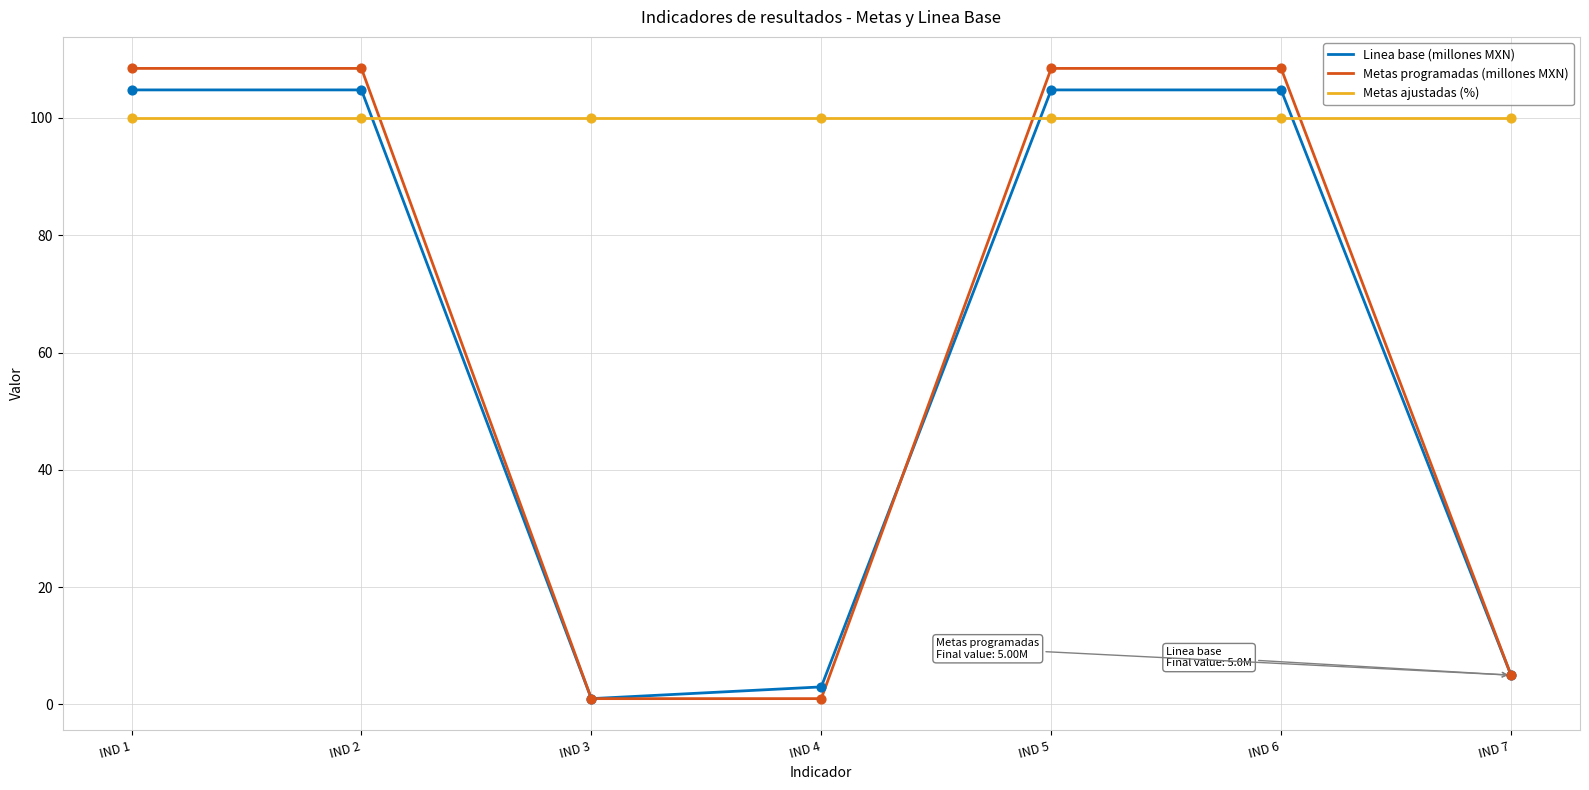

Is the value of Metas ajustadas (%) at IND 3 greater than the value of Metas programadas (millones MXN) at IND 2?

No